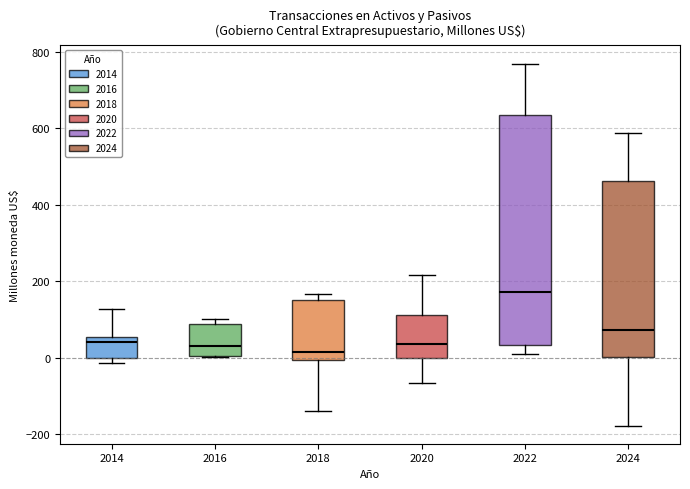

Reading left to right, read every box against the y-axis: the position of its median line, the range the box covers, and the ends of its whiskers. The values are not printed on the chart, so give them approximately, as read against the axis.

2014: median 40, box 0 to 60, whiskers -20 to 120
2016: median 40, box 0 to 80, whiskers 0 to 100
2018: median 20, box 0 to 160, whiskers -140 to 160 (just above the box's upper edge)
2020: median 40, box 0 to 120, whiskers -60 to 220
2022: median 180, box 40 to 640, whiskers 0 to 760
2024: median 80, box 0 to 460, whiskers -180 to 580